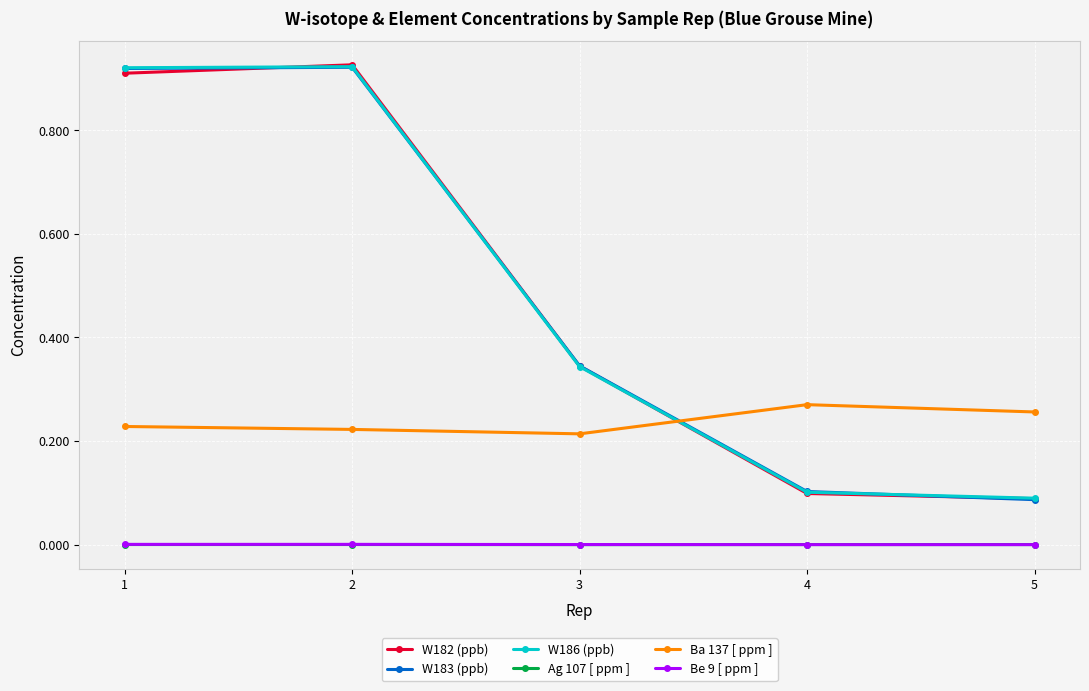

True or false: W183 (ppb) has more than 2 interior local peaks.

False